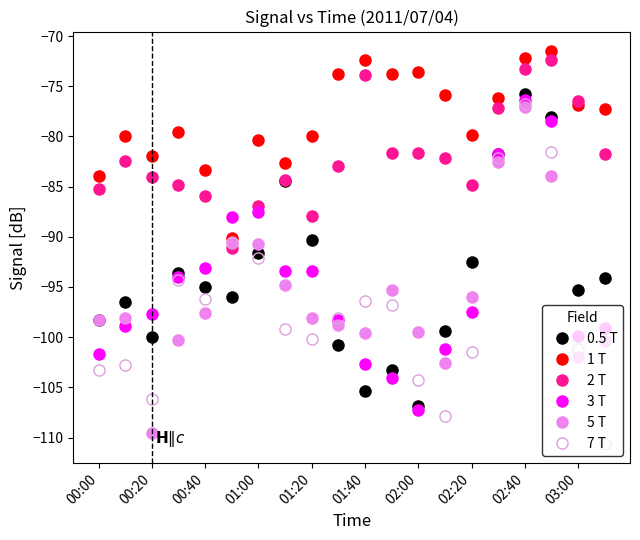

What are all the series names shown in the legend?

0.5 T, 1 T, 2 T, 3 T, 5 T, 7 T